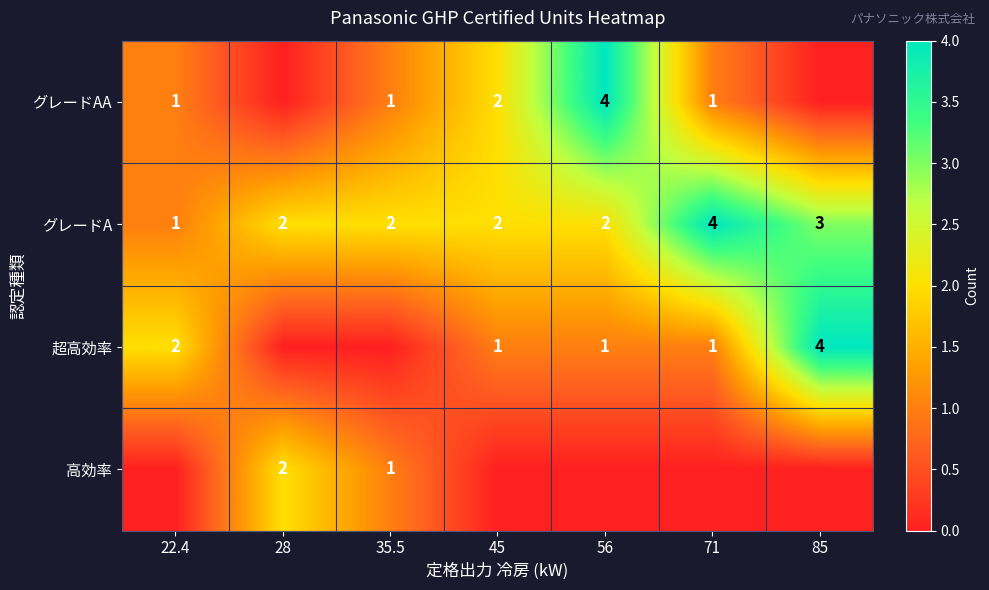

True or false: 超高効率 has a value of 1 at 22.4.

False